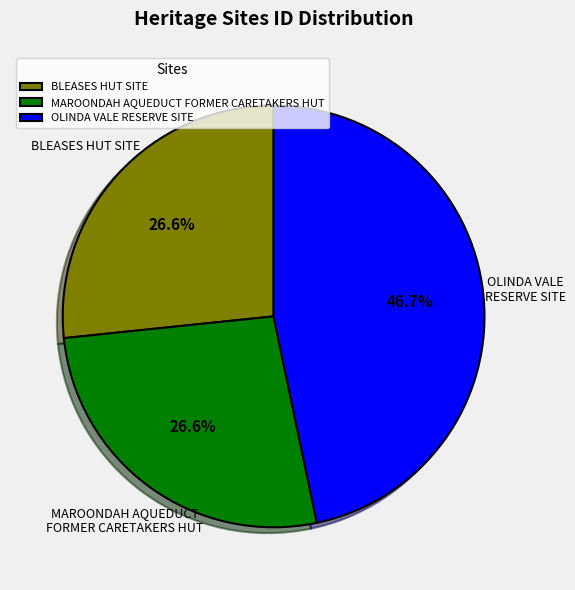

What percentage do MAROONDAH AQUEDUCT FORMER CARETAKERS HUT and BLEASES HUT SITE together represent?

53.3%